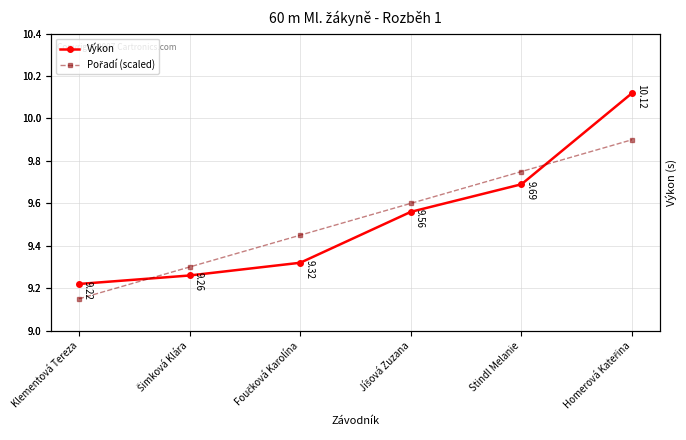

List the series in order of their overall mean, highest first.

Výkon, Pořadí (scaled)